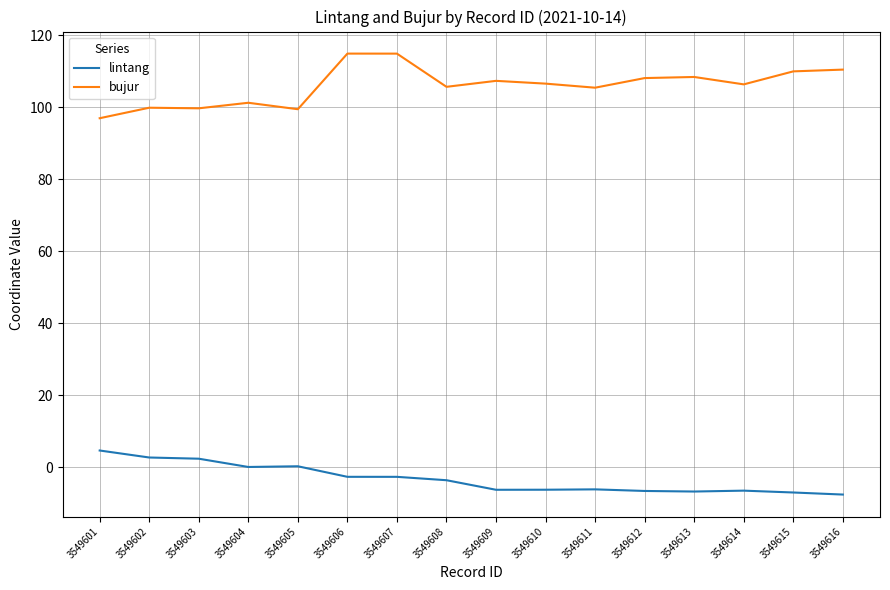

At which label does lintang reach its peak?

3549601